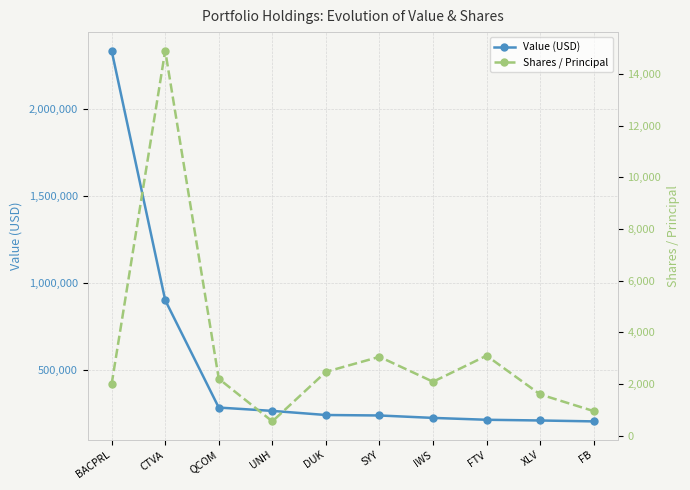

Reading right to left, what are all the values shown in this chart?

Value (USD): 201901	207136	211259	221983	235938	238667	262287	281441	899101	2334348
Shares / Principal: 953	1600	3099	2090	3055	2474	555	2206	14908	1998